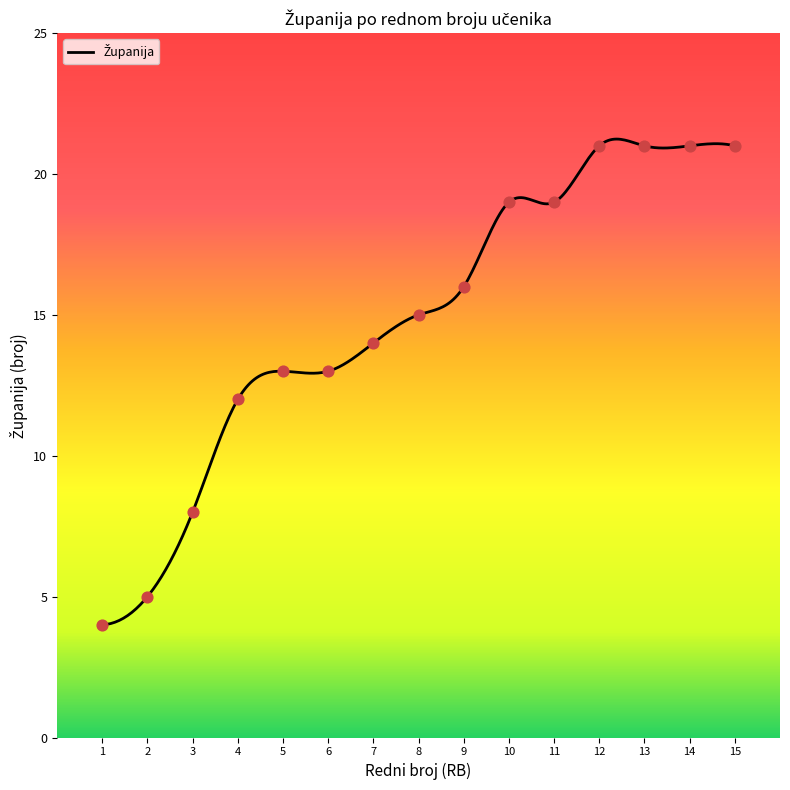

What is the ratio of the value at 12 to the value at 6?

1.6